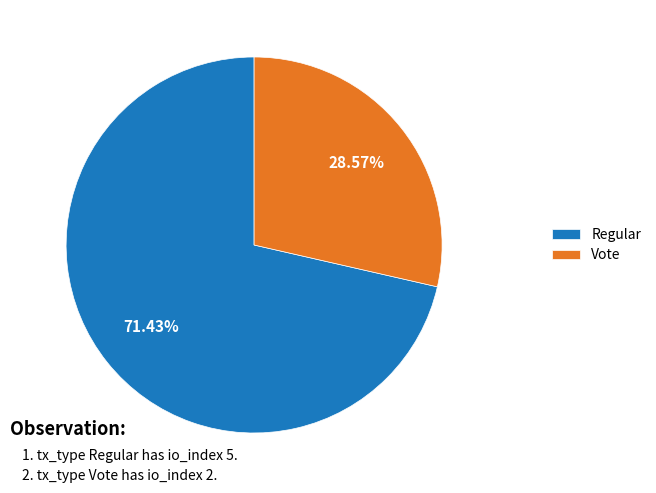

Rank the categories by value from highest to lowest.

Regular, Vote